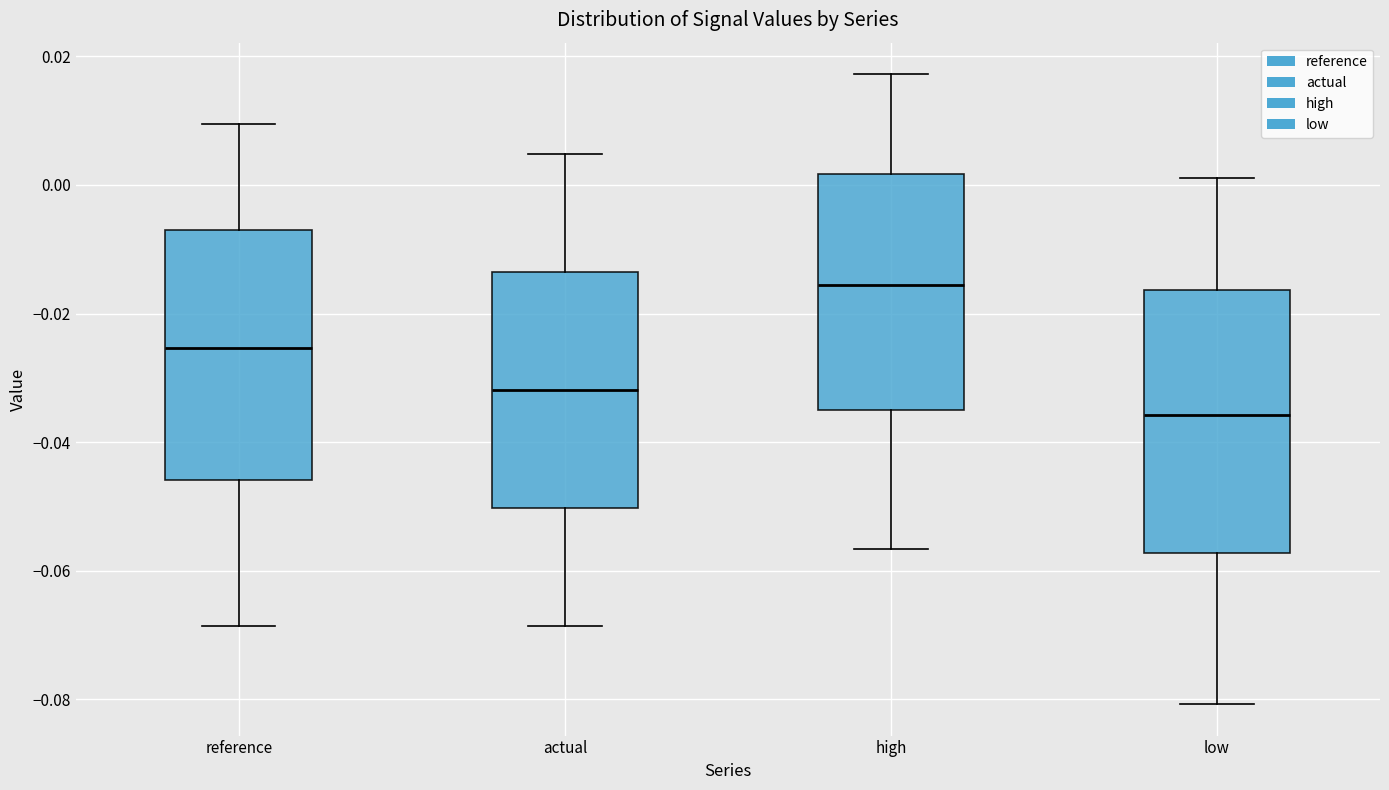

Which box is the tallest, from its lower edge to its upper edge?

low